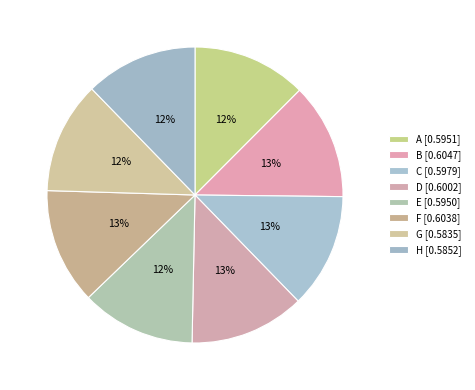

Count the number of slices in the pie.

8